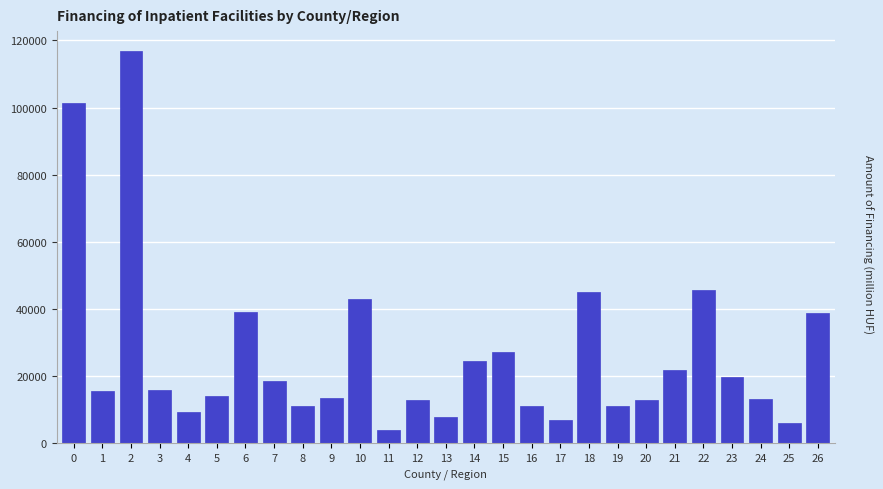

The value at 18 is 73373.3. True or false?

False